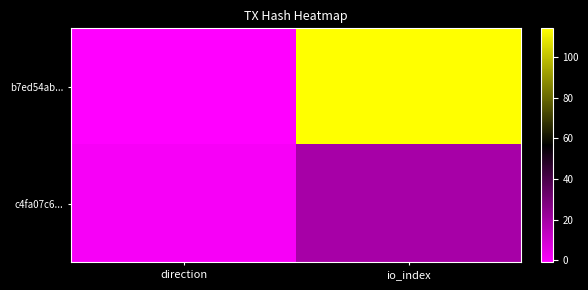

What is the difference between the highest and lowest values at direction?

2